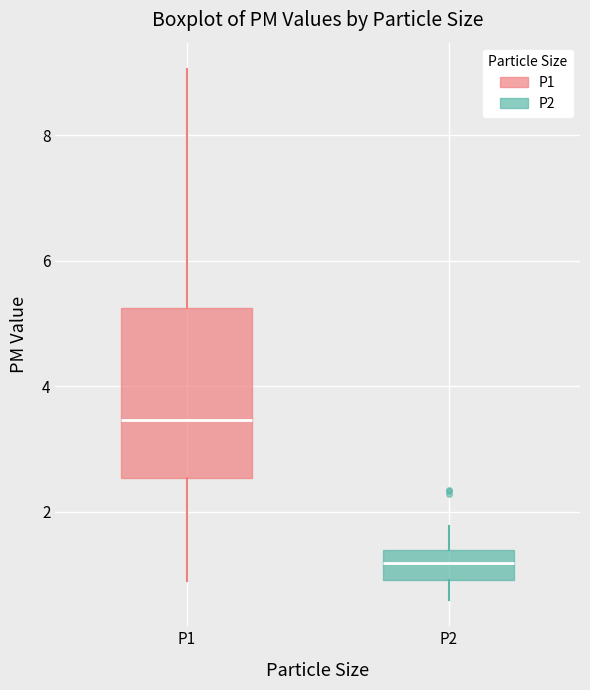

Which box is the tallest, from its lower edge to its upper edge?

P1